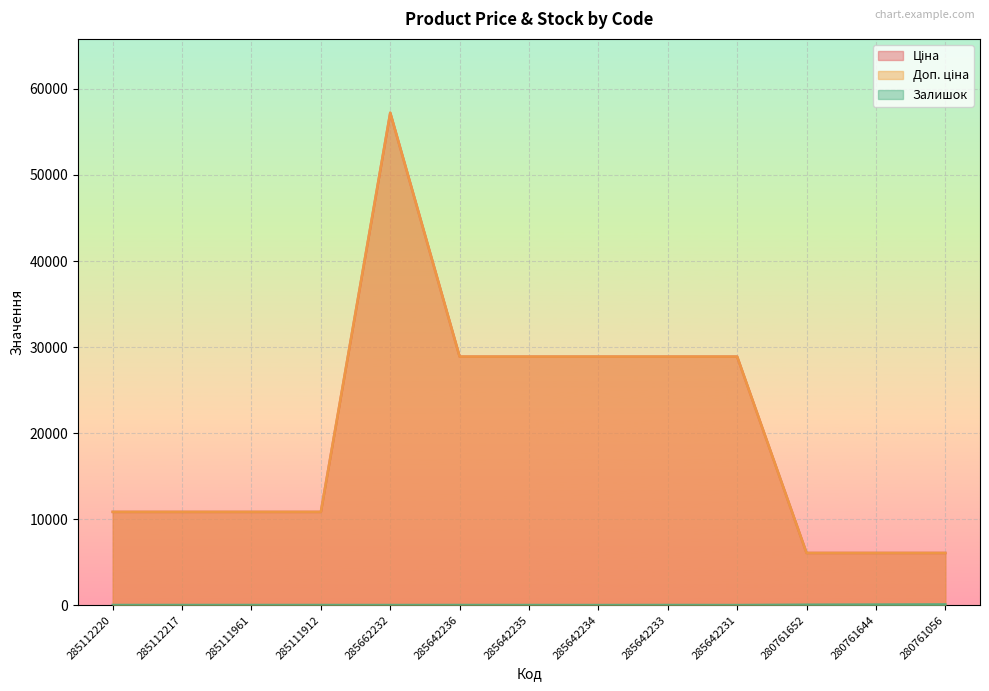

What is the difference between the highest and lowest values at 285642236?

28873.3